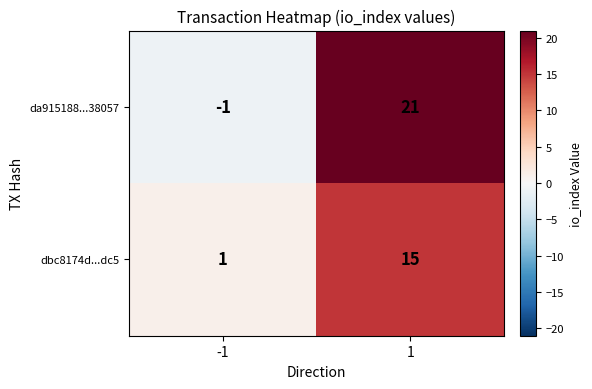

What is the highest value of the dbc8174d...dc5 series?

15